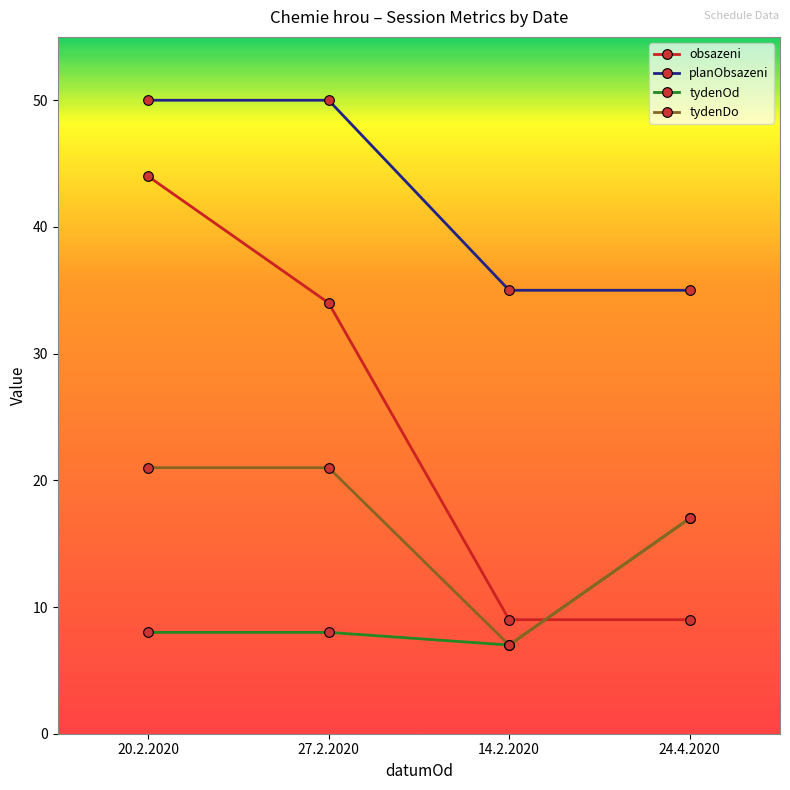

True or false: tydenOd has more than 2 points higher than both neighbors.

False